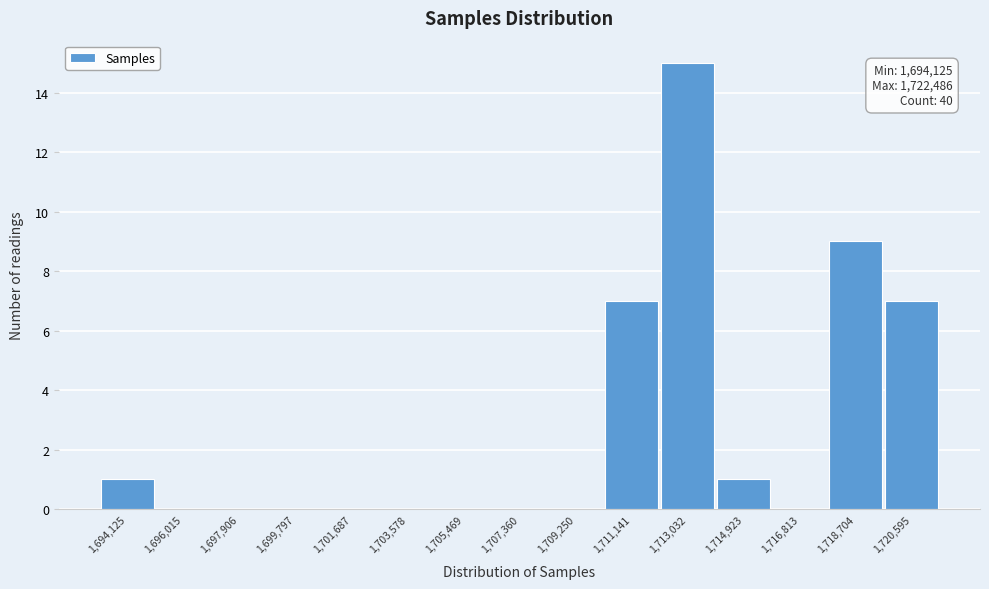

Reading left to right, list all the values displayed in this chart.

1,694,125=1	1,696,015=0	1,697,906=0	1,699,797=0	1,701,687=0	1,703,578=0	1,705,469=0	1,707,360=0	1,709,250=0	1,711,141=7	1,713,032=15	1,714,923=1	1,716,813=0	1,718,704=9	1,720,595=7